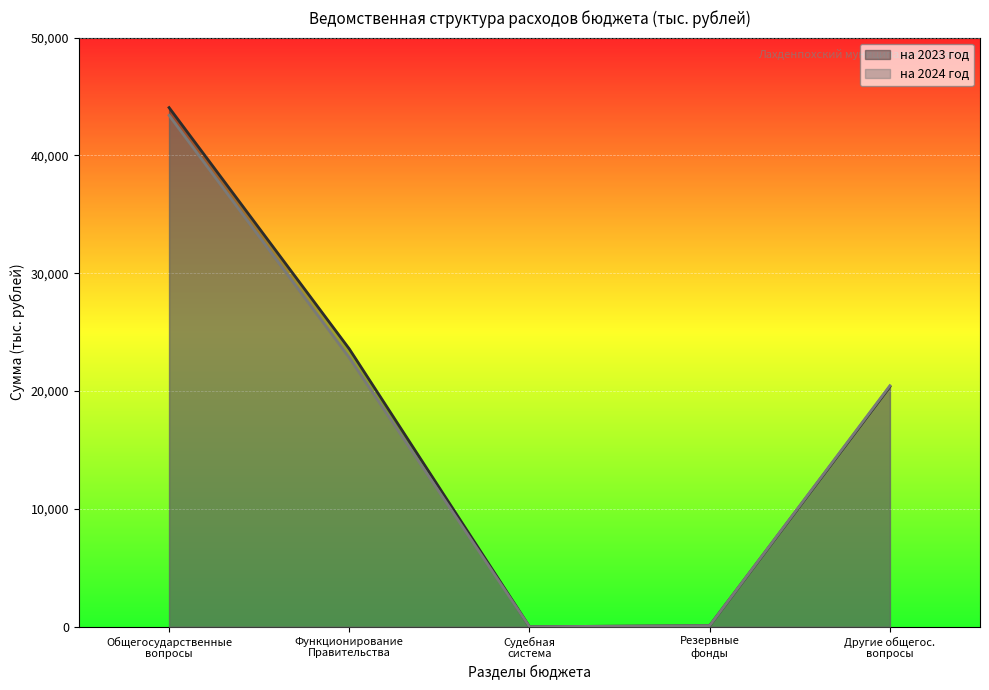

How many lines are shown in the chart?

2